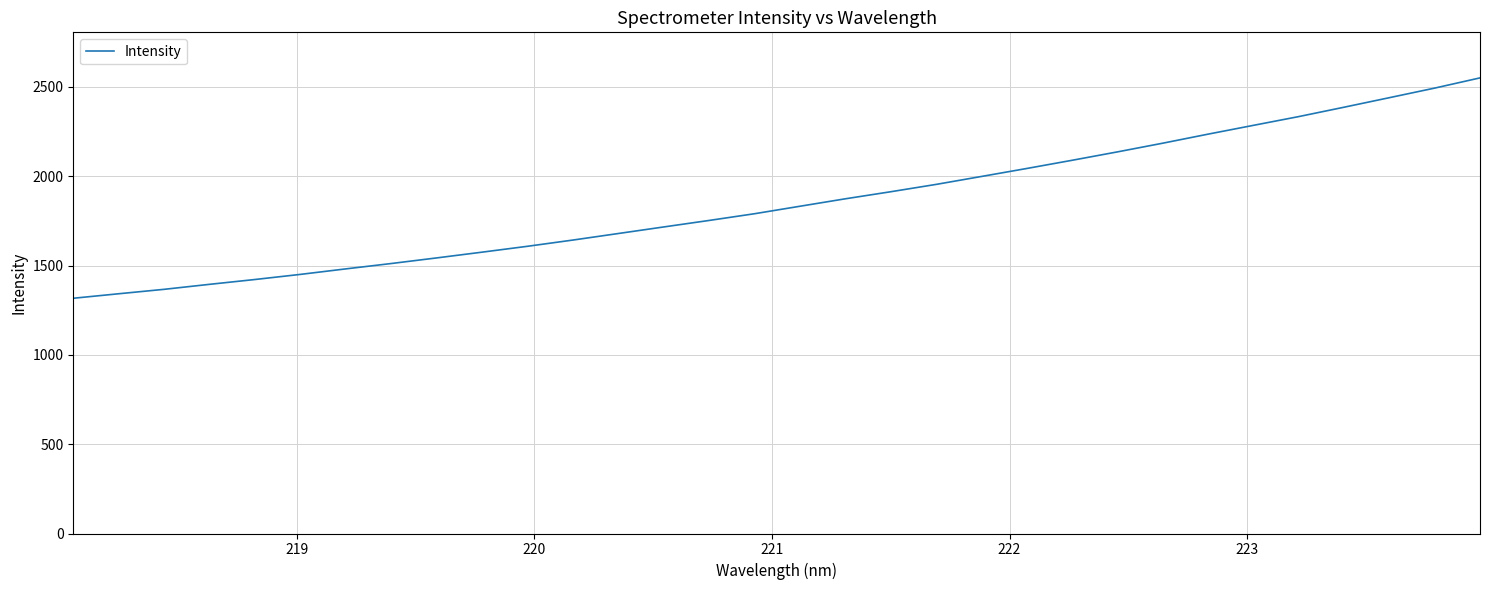

True or false: there are more than 0 points higher than both neighbors.

False